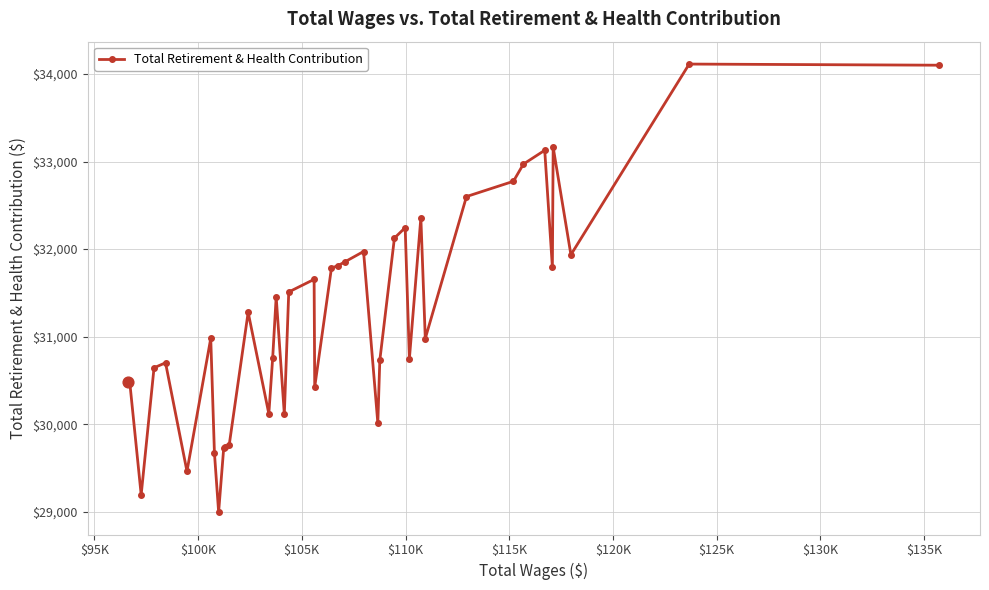

What is the smallest value displayed?

28999